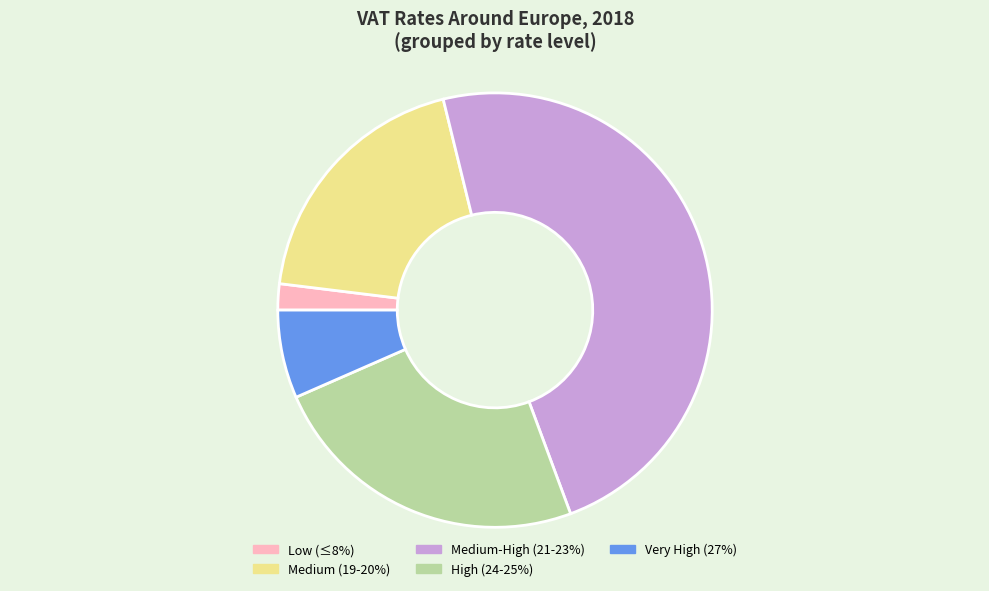

Which category has the biggest portion of the pie?

Medium-High (21-23%)